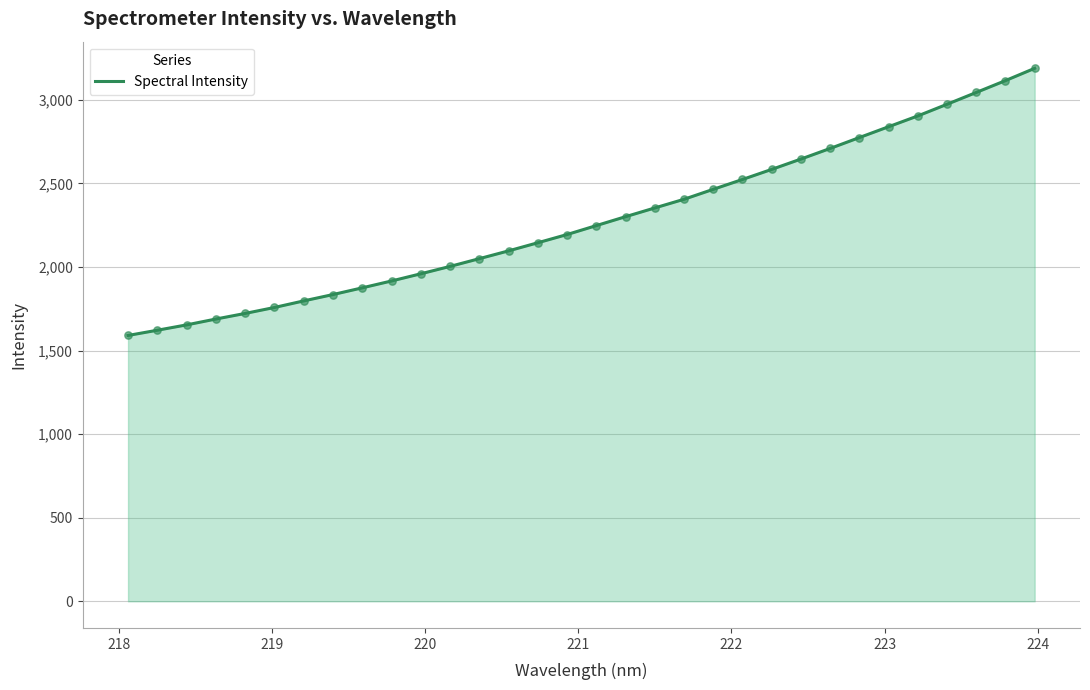

What is the difference between the maximum and minimum values?

1597.8